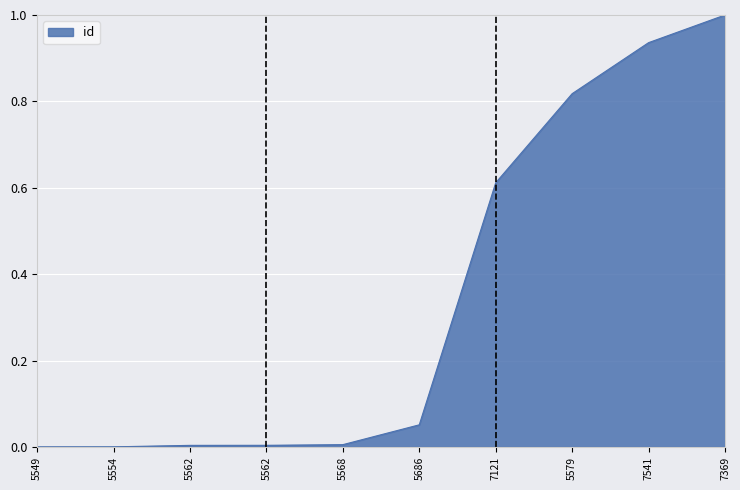

Does the chart display data point markers on the line(s)?

No